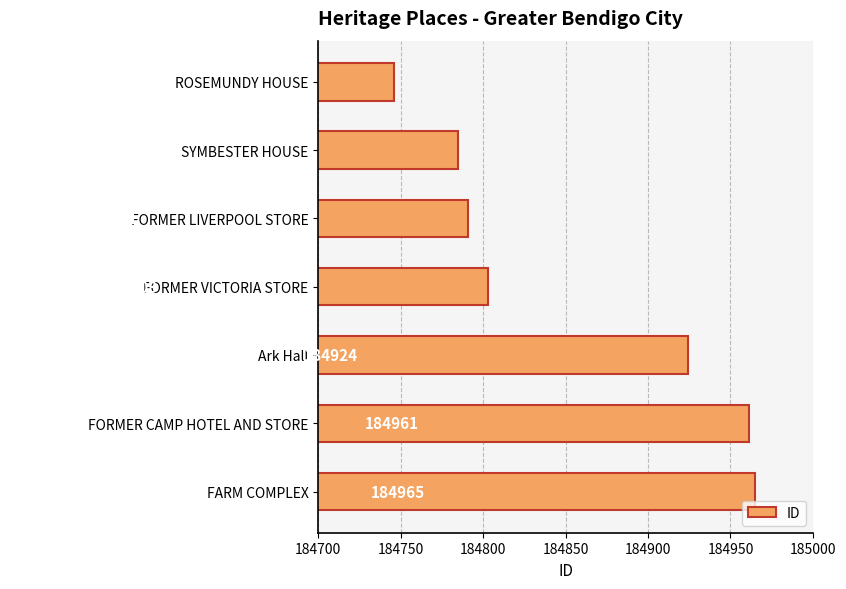

What is the value of the 5th bar from the top?

184924